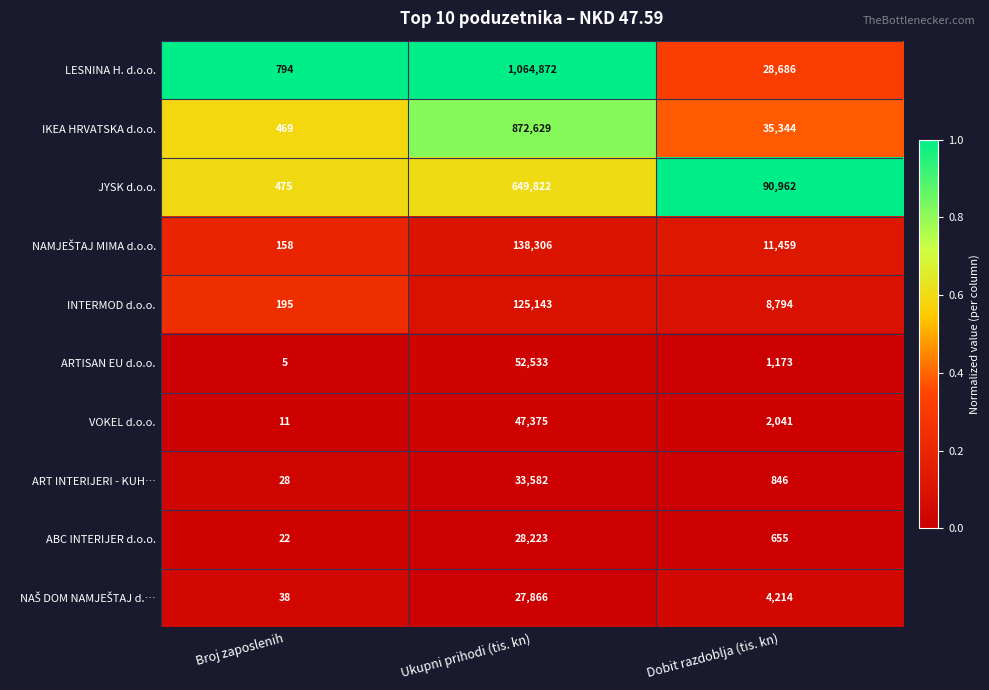

What is the difference between the VOKEL d.o.o. values at Broj zaposlenih and Ukupni prihodi (tis. kn)?

47364